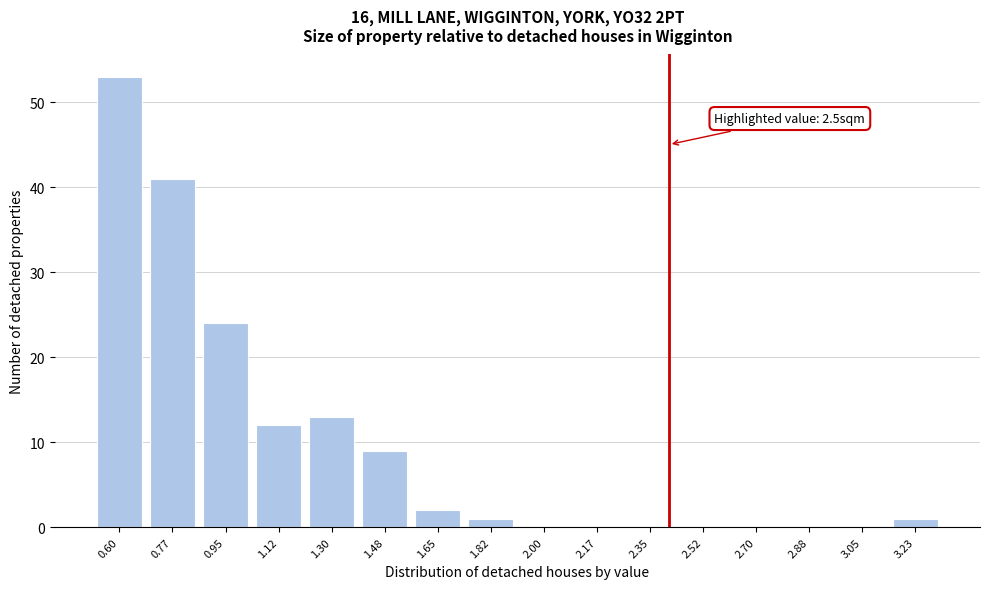

Reading left to right, list all the values displayed in this chart.

0.60=53	0.77=41	0.95=24	1.12=12	1.30=13	1.48=9	1.65=2	1.82=1	2.00=0	2.17=0	2.35=0	2.52=0	2.70=0	2.88=0	3.05=0	3.23=1